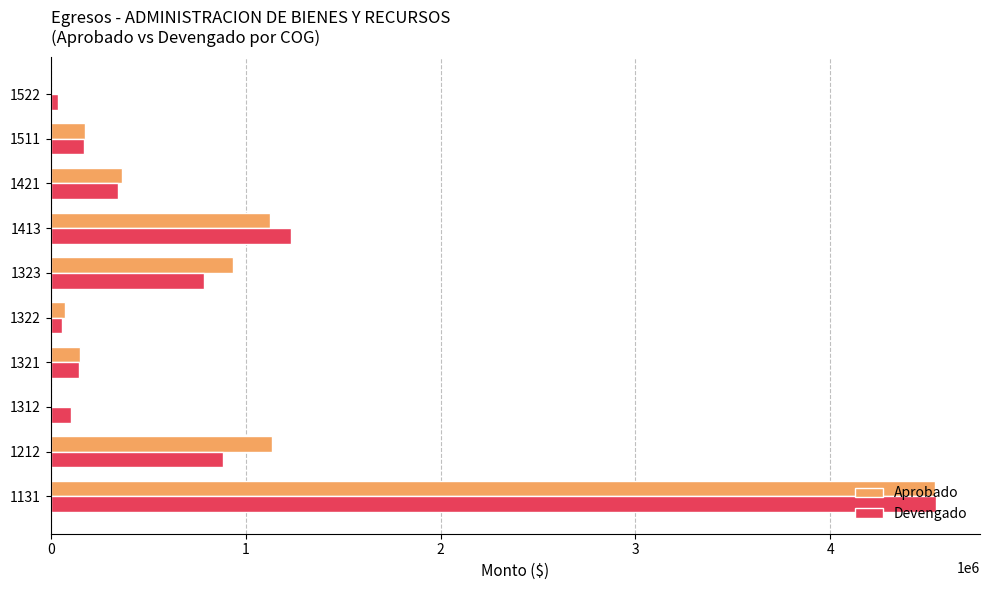

Which series changed the most between 1322 and 1323?

Aprobado